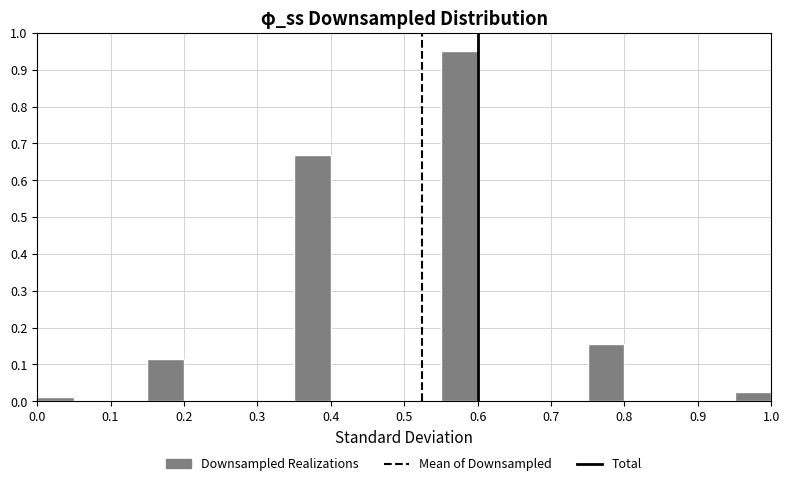

How tall is the bar that spans 0.75 to 0.80 on the x-axis? The values are not printed on the chart, so give them approximately, as read against the axis.

0.15